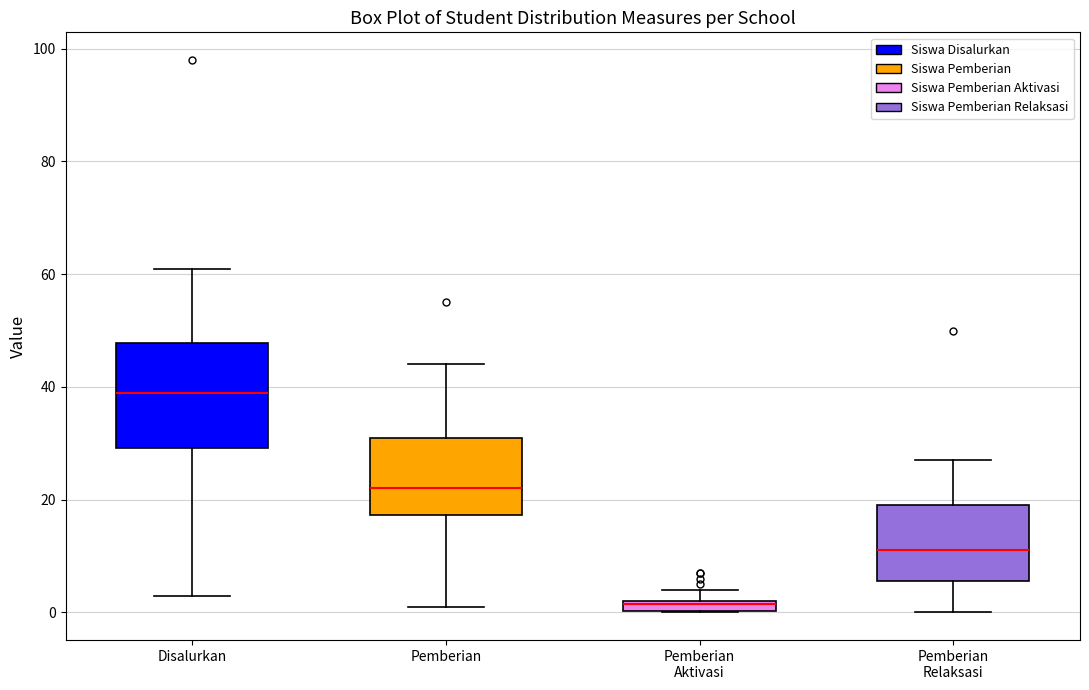

Which box's median line is the lowest?

Pemberian Aktivasi